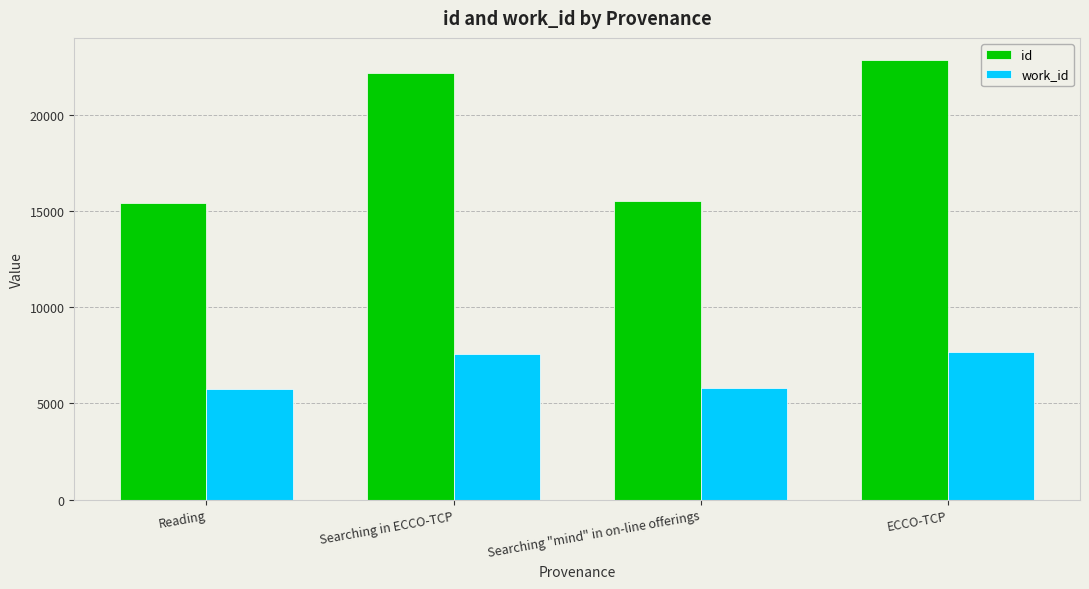

Is the value of work_id at ECCO-TCP greater than the value of id at Reading?

No